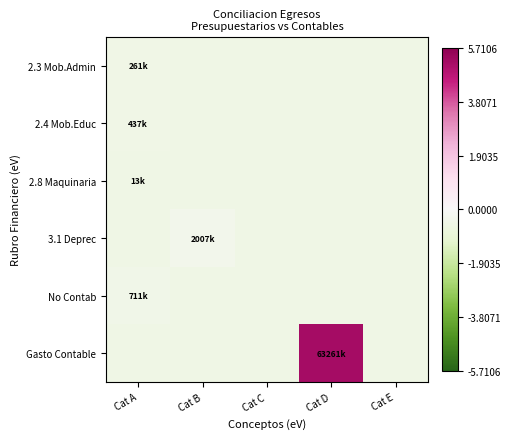

What is the smallest value displayed?

-0.5